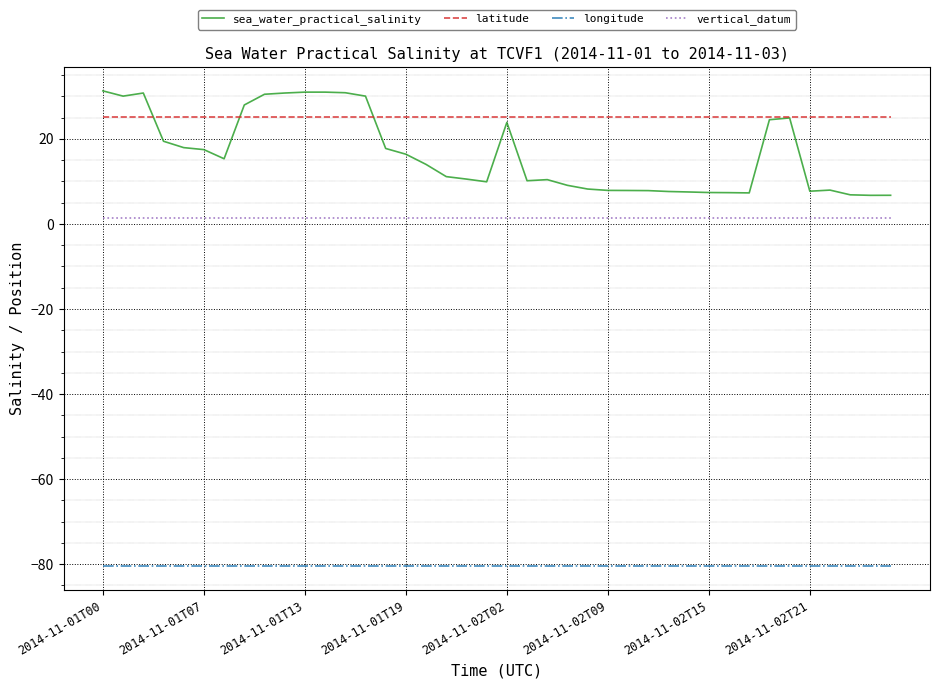

What are all the series names shown in the legend?

sea_water_practical_salinity, latitude, longitude, vertical_datum